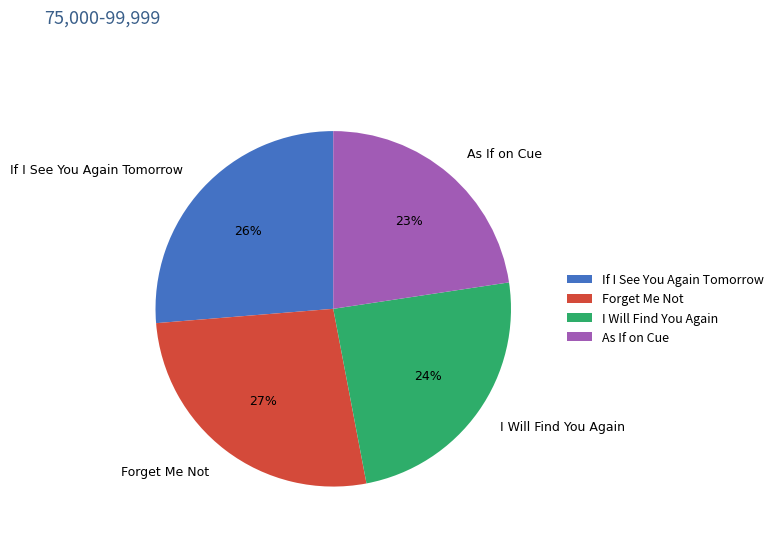

To the nearest percent, what is the difference between the largest and smallest slice percentages?

4%